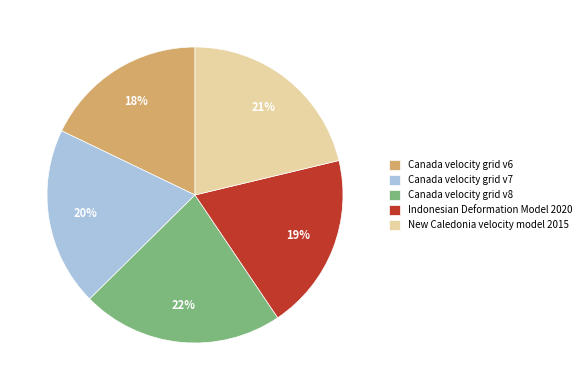

Between New Caledonia velocity model 2015 and Canada velocity grid v6, which is larger?

New Caledonia velocity model 2015